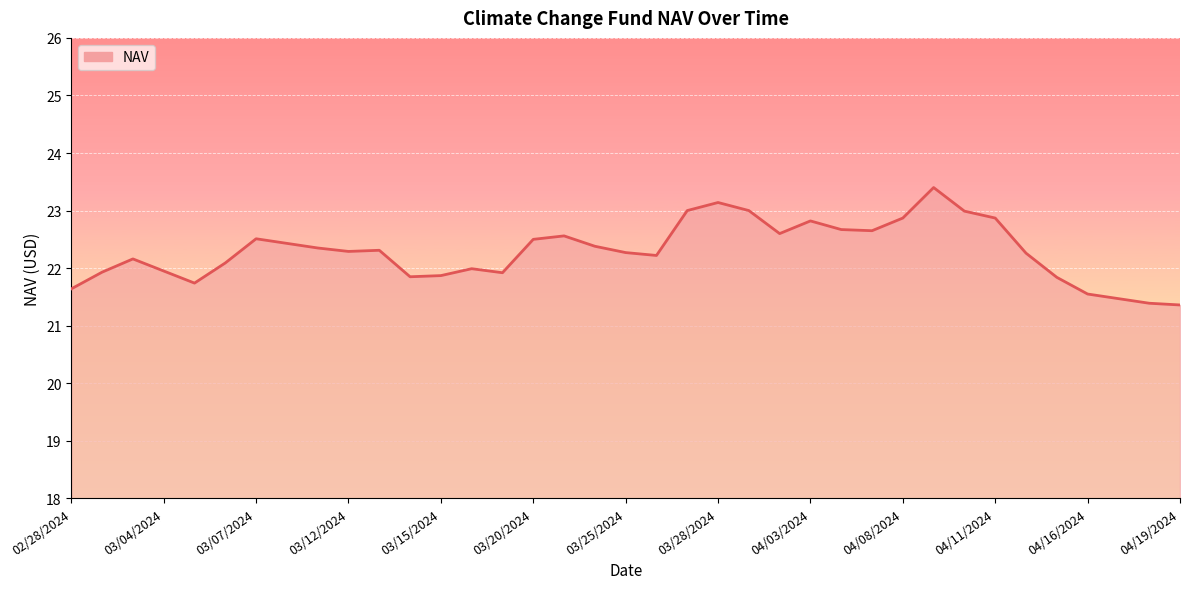

What is the maximum value shown in the chart?

23.4